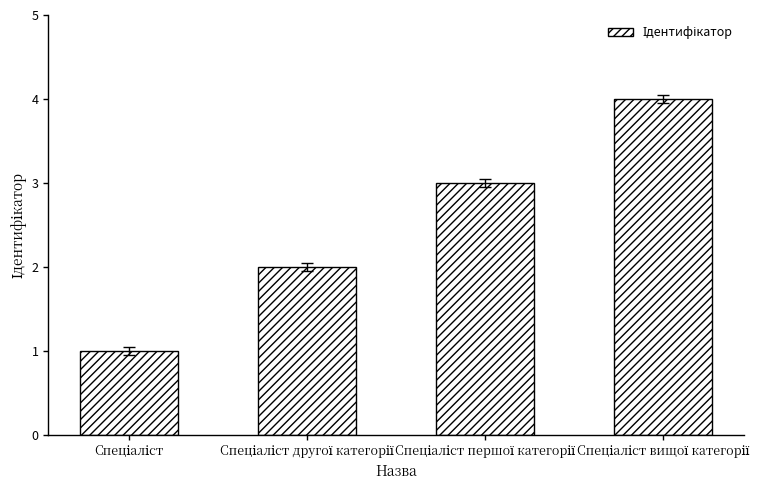

What is the greatest value displayed?

4